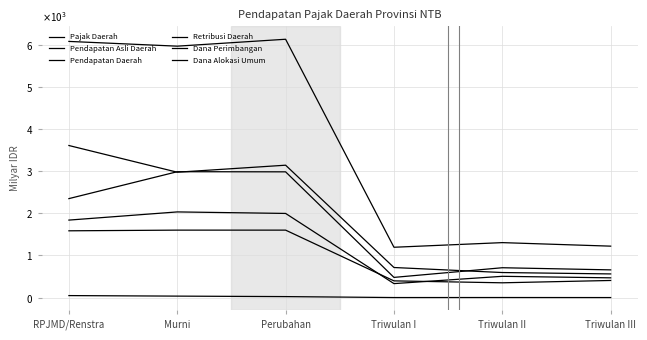

True or false: Pajak Daerah and Dana Perimbangan intersect in this chart.

False